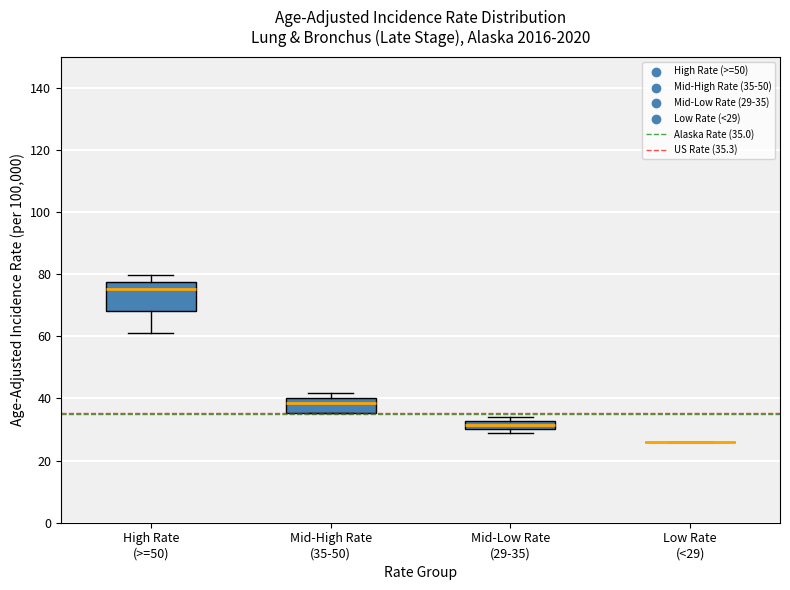

Comparing the boxes themselves (not the whiskers), which one is the tallest?

High Rate (>=50)